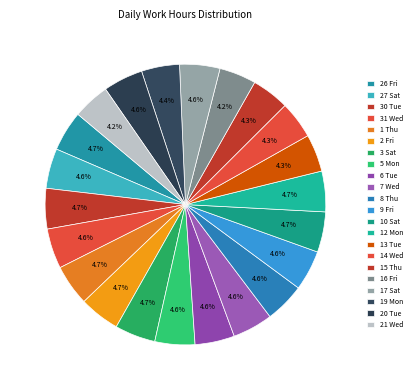

True or false: 7 Wed accounts for 5% of the total.

True